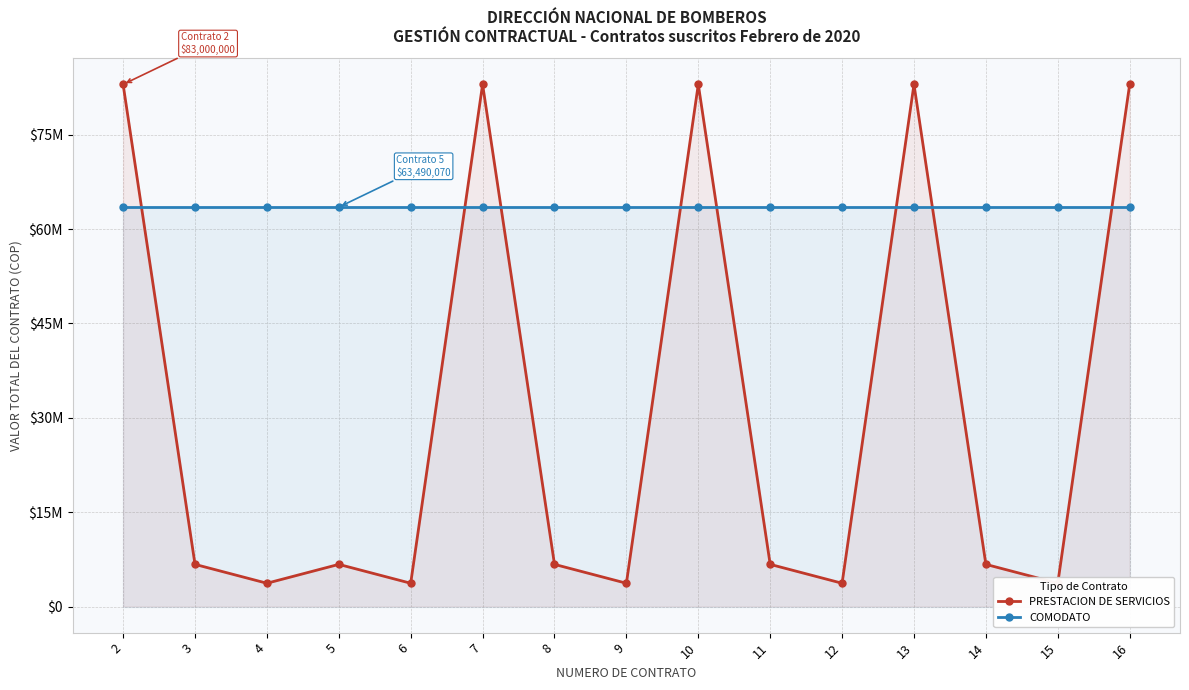

What is the greatest value displayed?

83000000